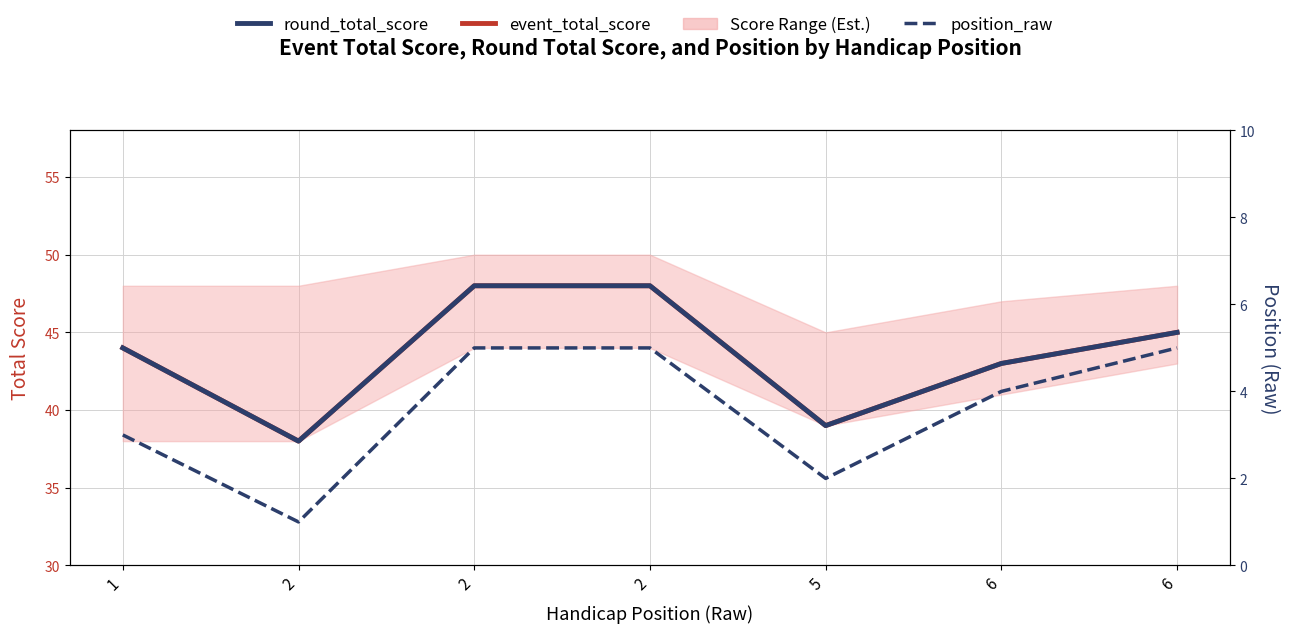

Reading left to right, transcribe all the data shown in this chart.

event_total_score: 1=44	2=38	2=48	2=48	5=39	6=43	6=45
round_total_score: 1=44	2=38	2=48	2=48	5=39	6=43	6=45
position_raw: 1=3	2=1	2=5	2=5	5=2	6=4	6=5